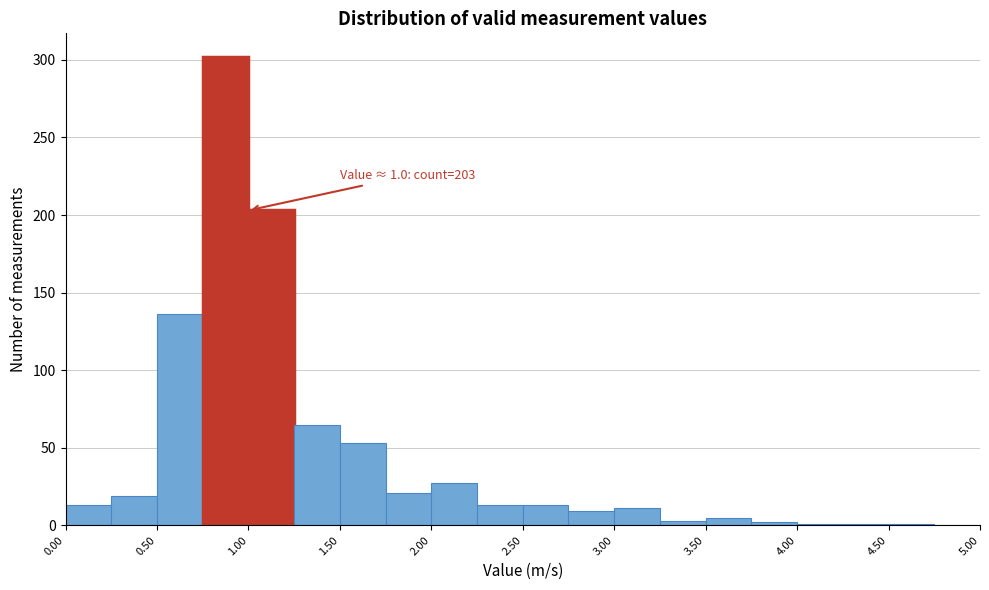

Over which range of the x-axis is the bar tallest?

0.75 to 1.00